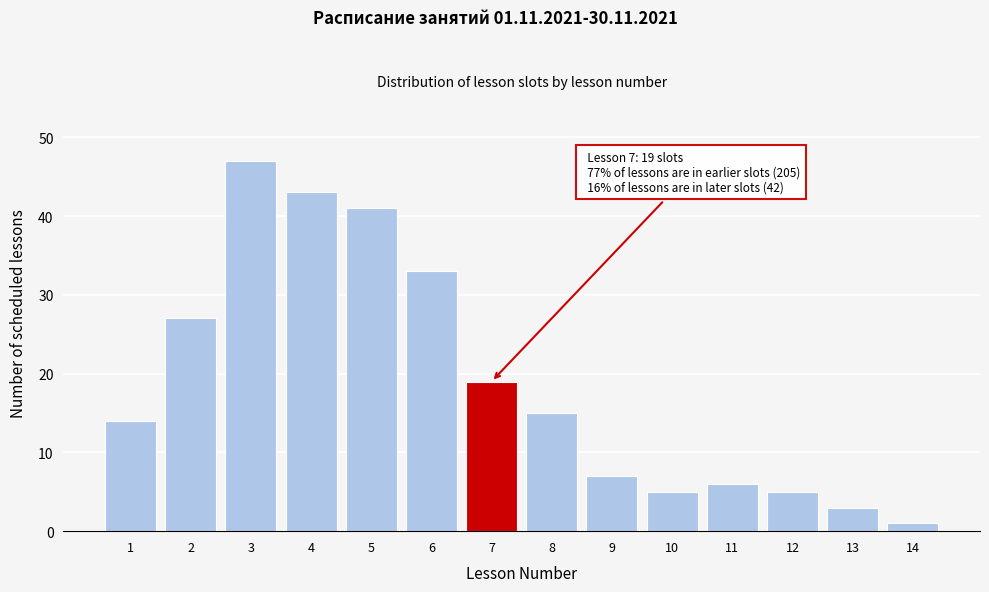

Reading left to right, transcribe all the data shown in this chart.

14	27	47	43	41	33	19	15	7	5	6	5	3	1